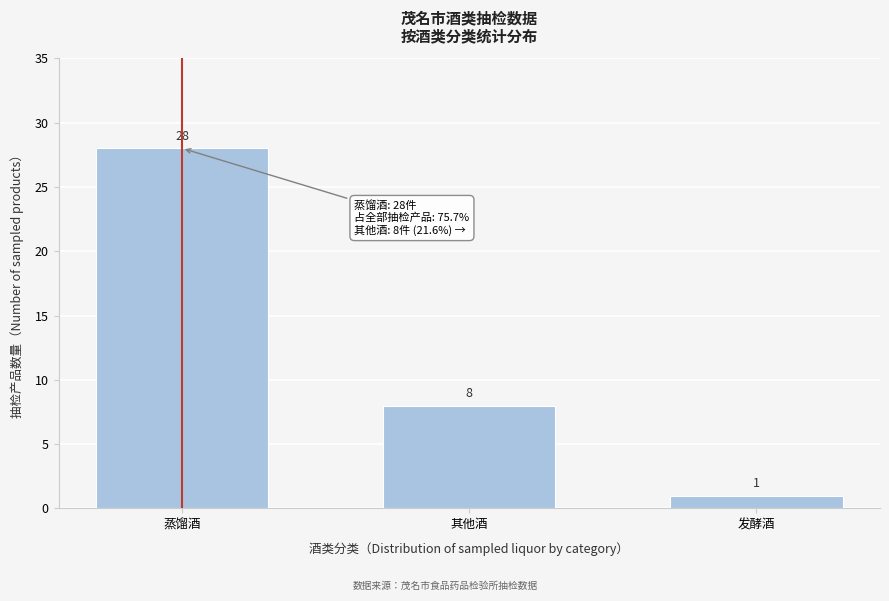

Reading left to right, what are all the values shown in this chart?

蒸馏酒=28	其他酒=8	发酵酒=1